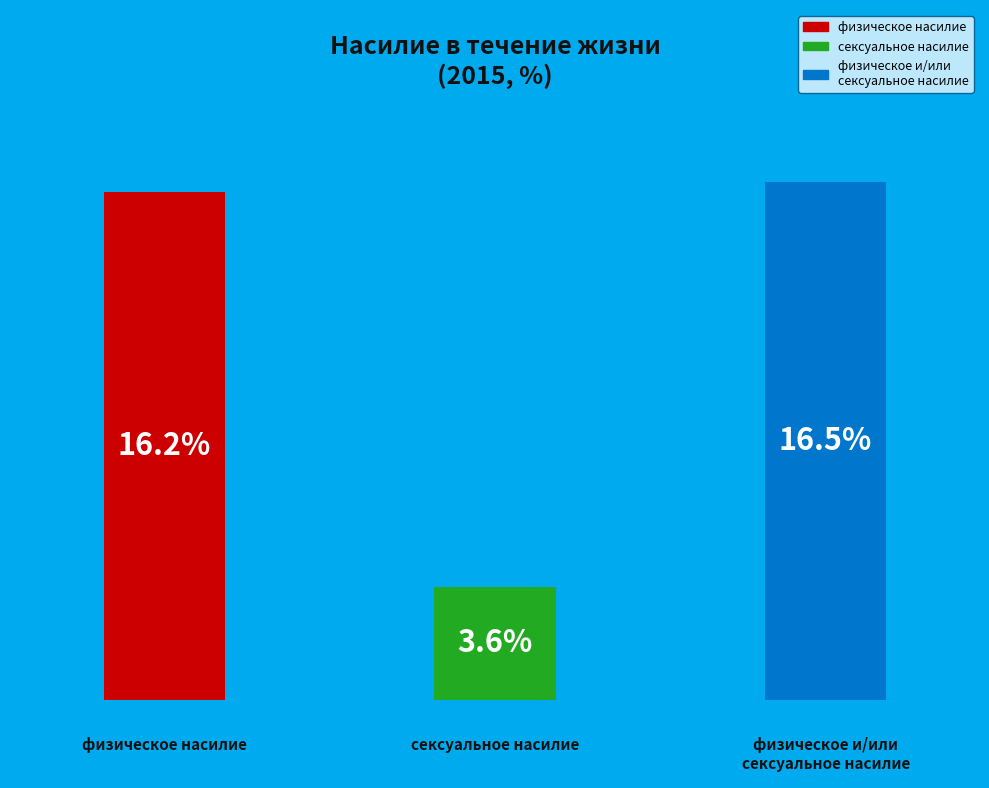

What is the smallest slice in the pie chart?

сексуальное насилие